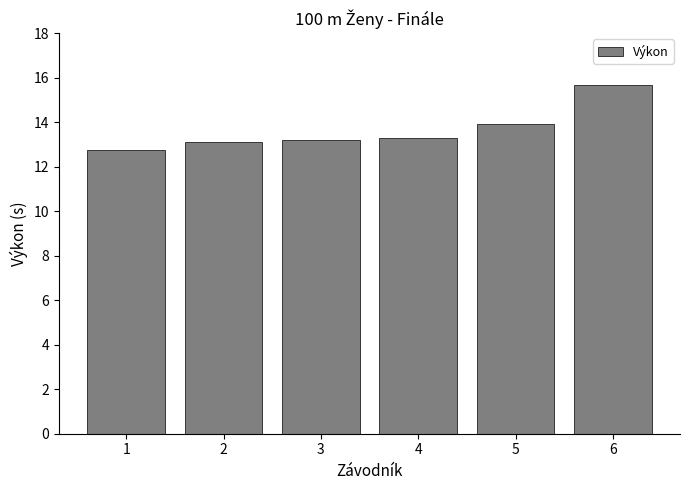

What is the average value?

13.7